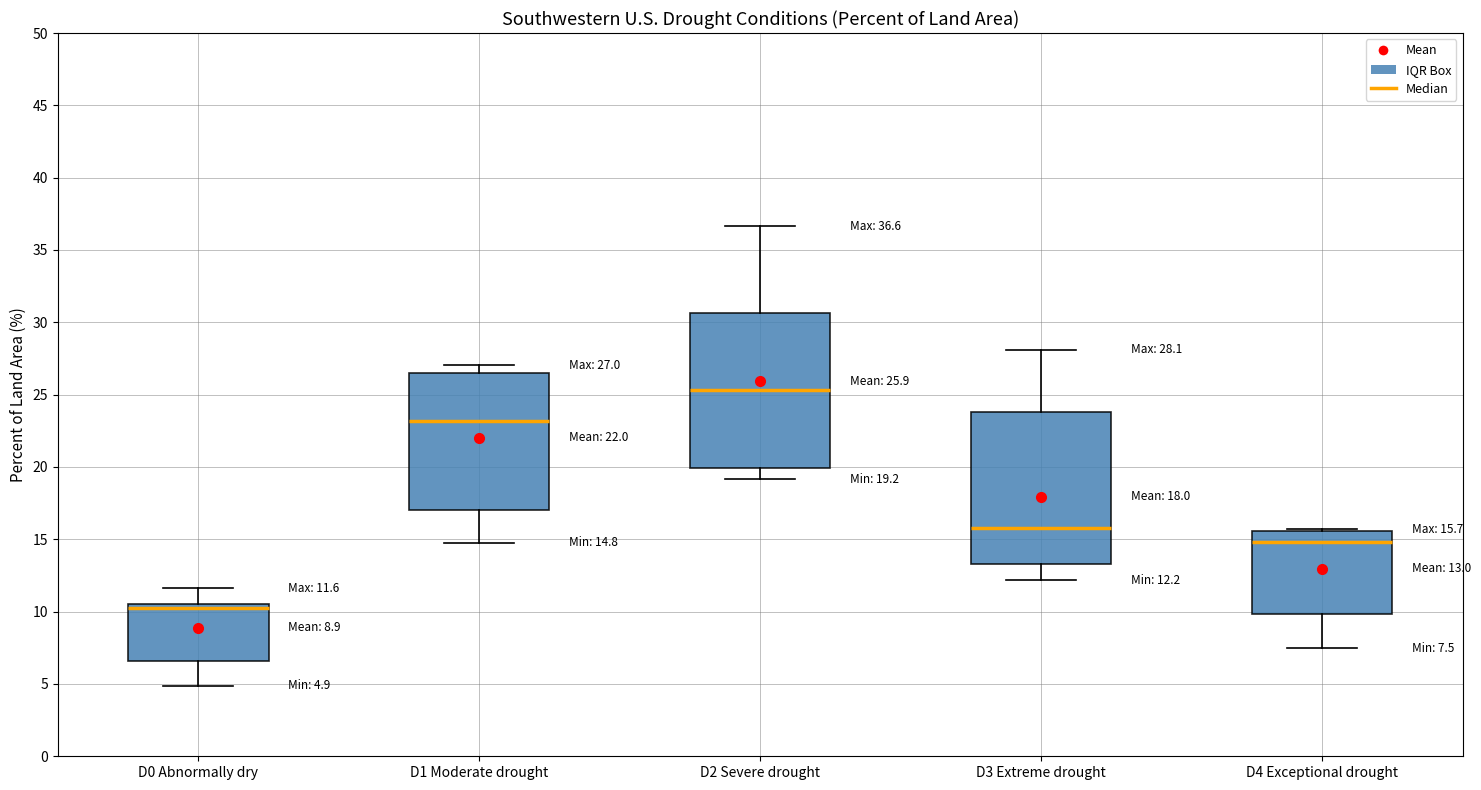

Which box's median line is the lowest?

D0 Abnormally dry